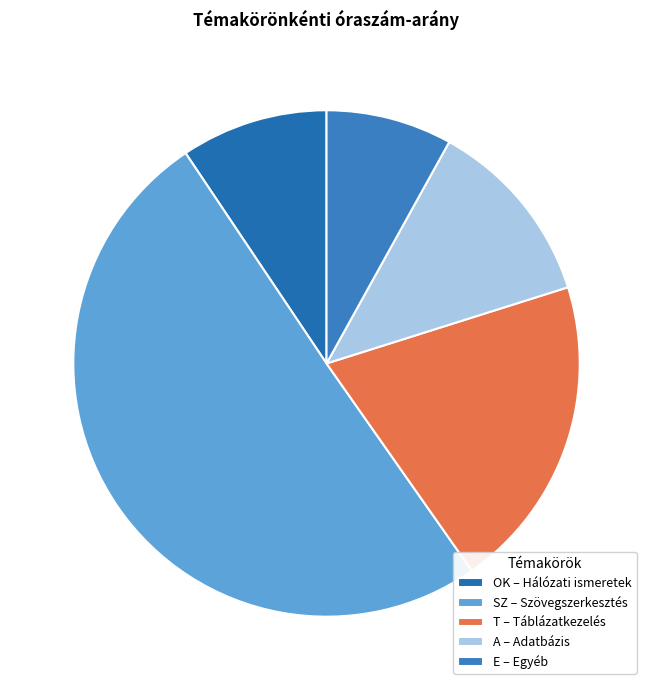

What is the ratio of the value at E to the value at OK?

0.9